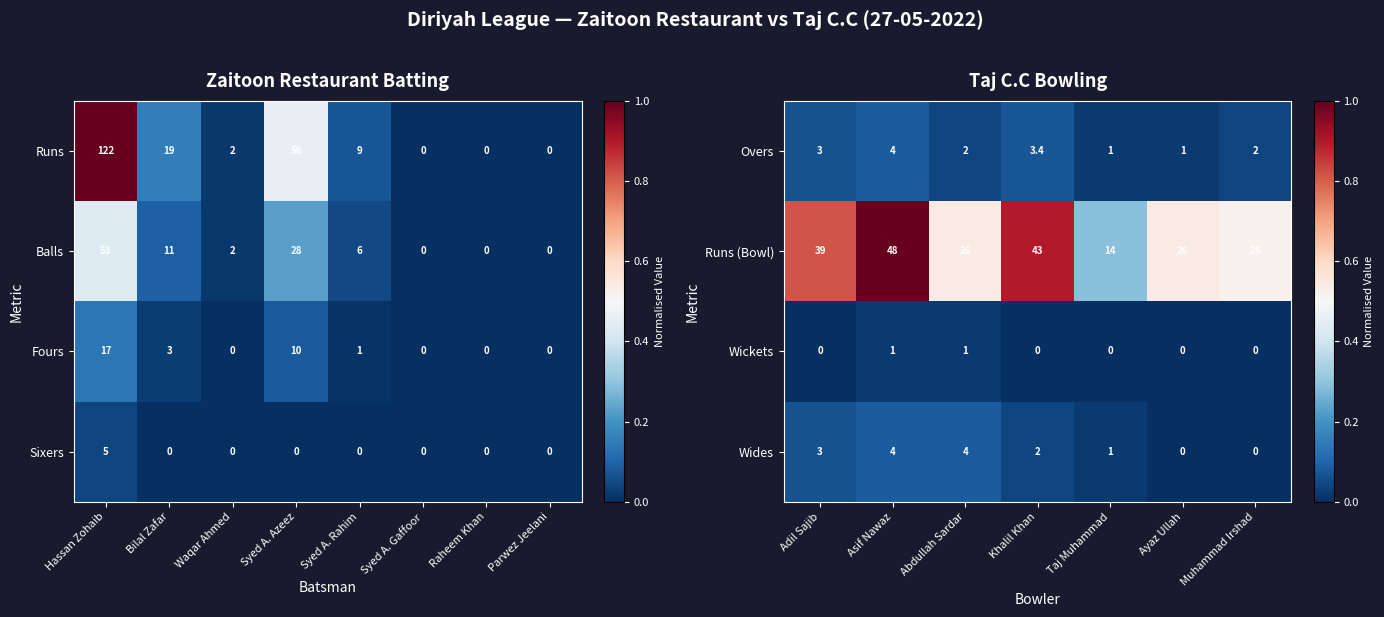

Is the value of Overs at Adil Sajib greater than the value of Wickets at Abdullah Sardar?

Yes